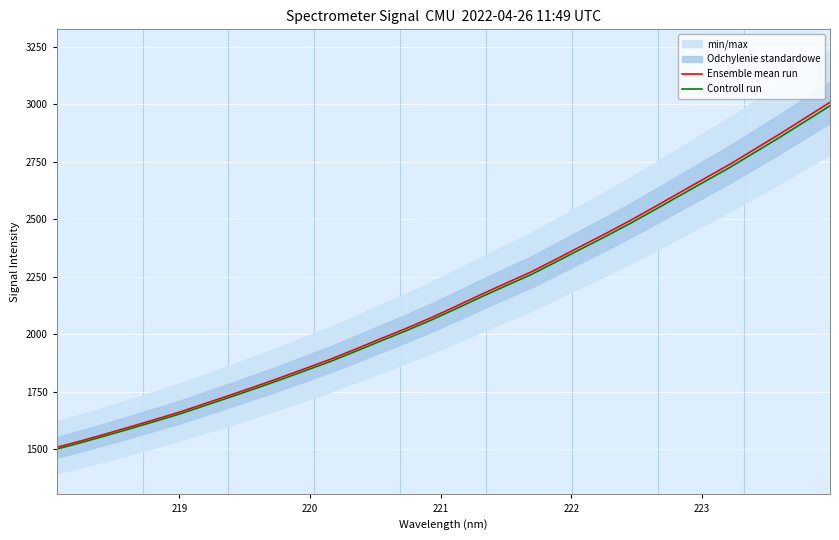

True or false: Ensemble mean run and Controll run cross at least once.

False